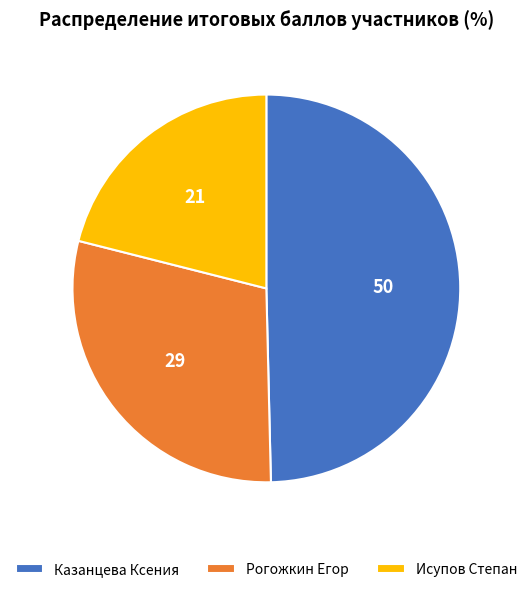

Rank the categories by value from highest to lowest.

Казанцева Ксения, Рогожкин Егор, Исупов Степан